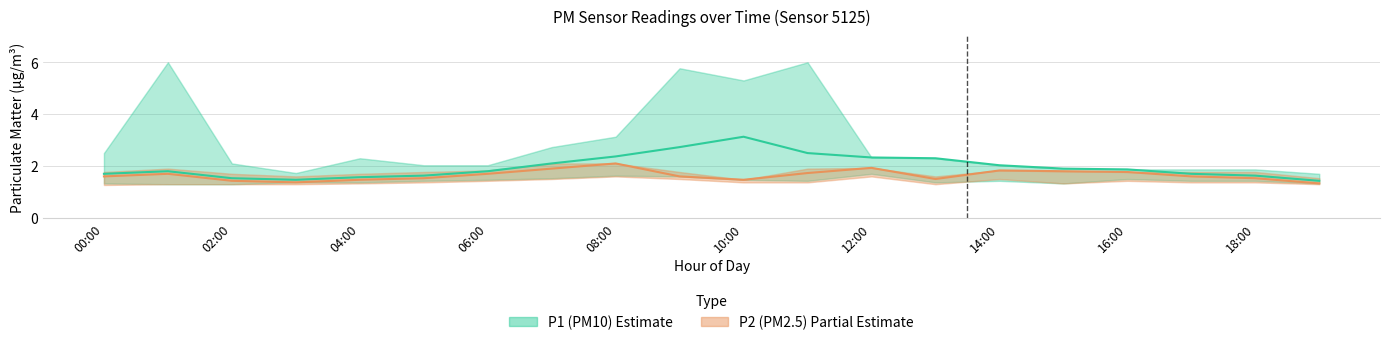

The value of P2 (PM2.5) at 08:00 is 3.5. True or false?

False